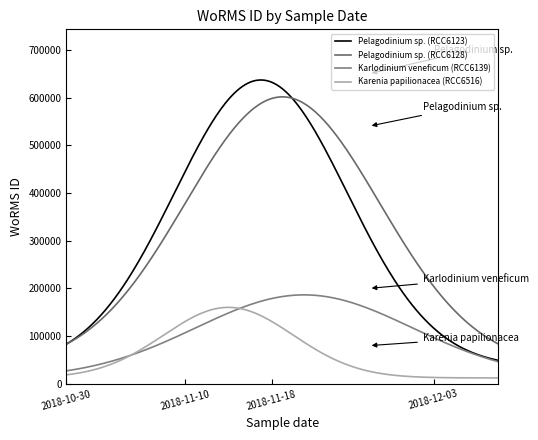

What is the maximum value for Karenia papilionacea (RCC6516)?

160284.9